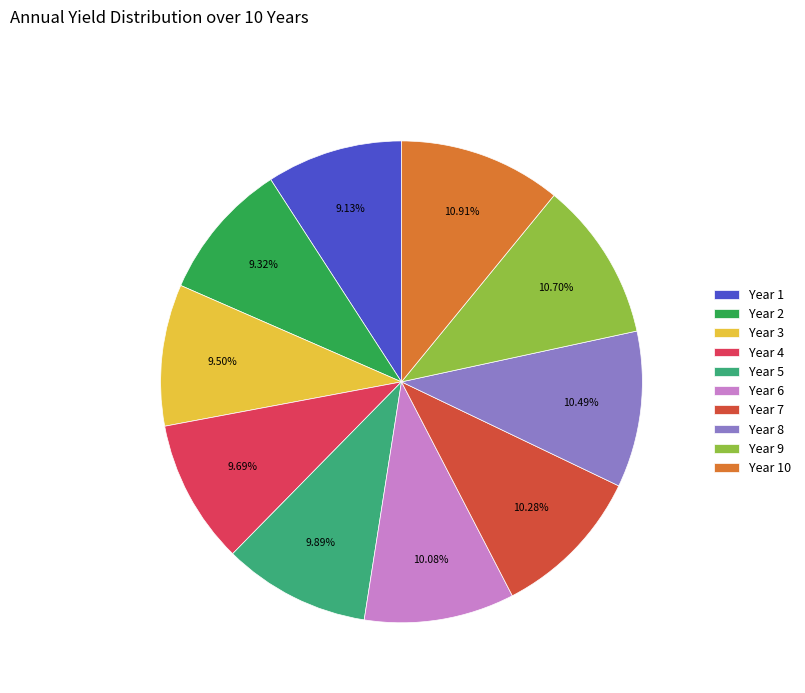

How many segments does this pie chart have?

10